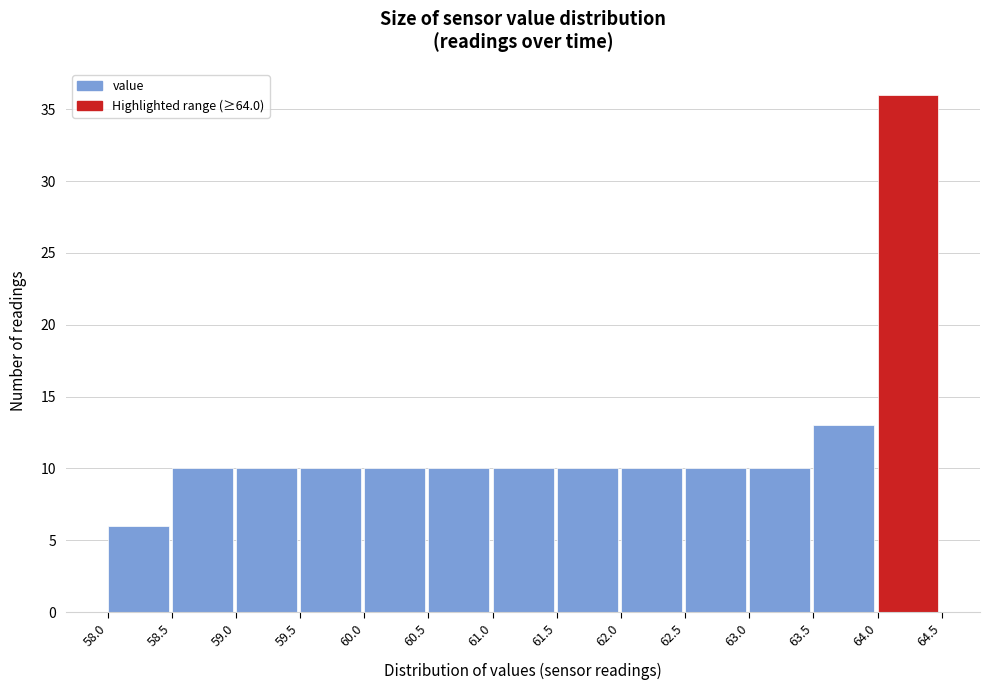

Reading left to right, transcribe this chart: for each bar, give the range it covers on the x-axis and its height. The values are not printed on the chart, so give them approximately, as read against the axis.

58.0 to 58.5: 6
58.5 to 59.0: 10
59.0 to 59.5: 10
59.5 to 60.0: 10
60.0 to 60.5: 10
60.5 to 61.0: 10
61.0 to 61.5: 10
61.5 to 62.0: 10
62.0 to 62.5: 10
62.5 to 63.0: 10
63.0 to 63.5: 10
63.5 to 64.0: 13
64.0 to 64.5: 36